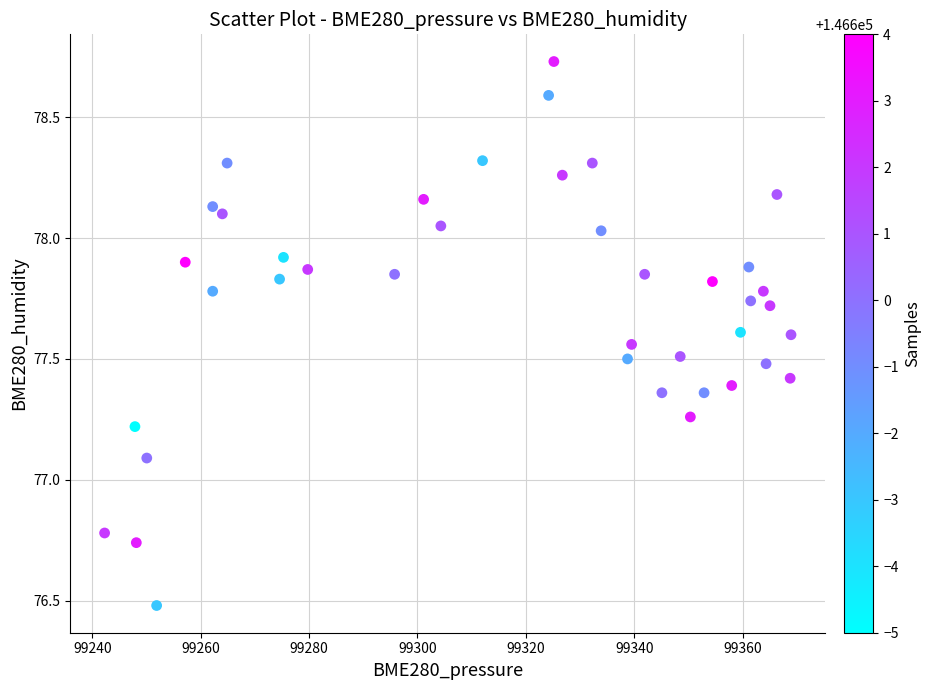

What Y value in the scatter plot is closest to 77?

77.1